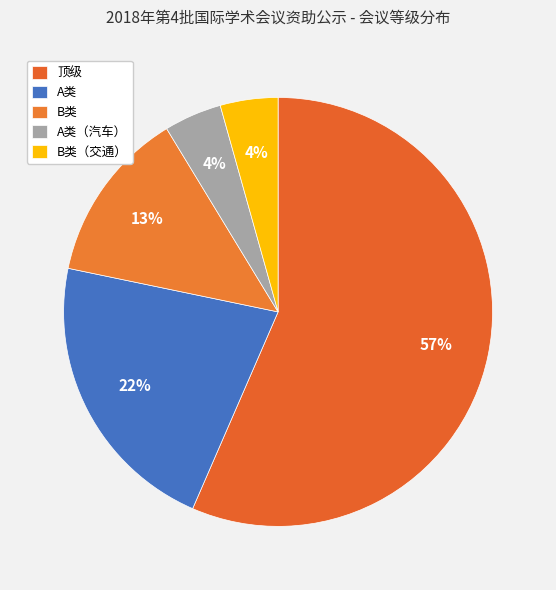

Count the number of slices in the pie.

5